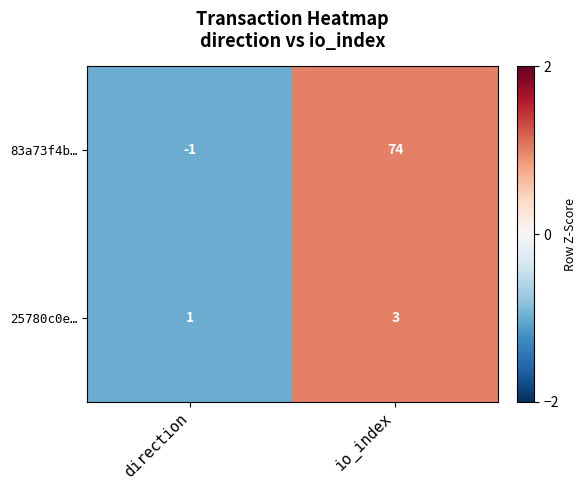

The value of 83a73f4b… at direction is -2. True or false?

False